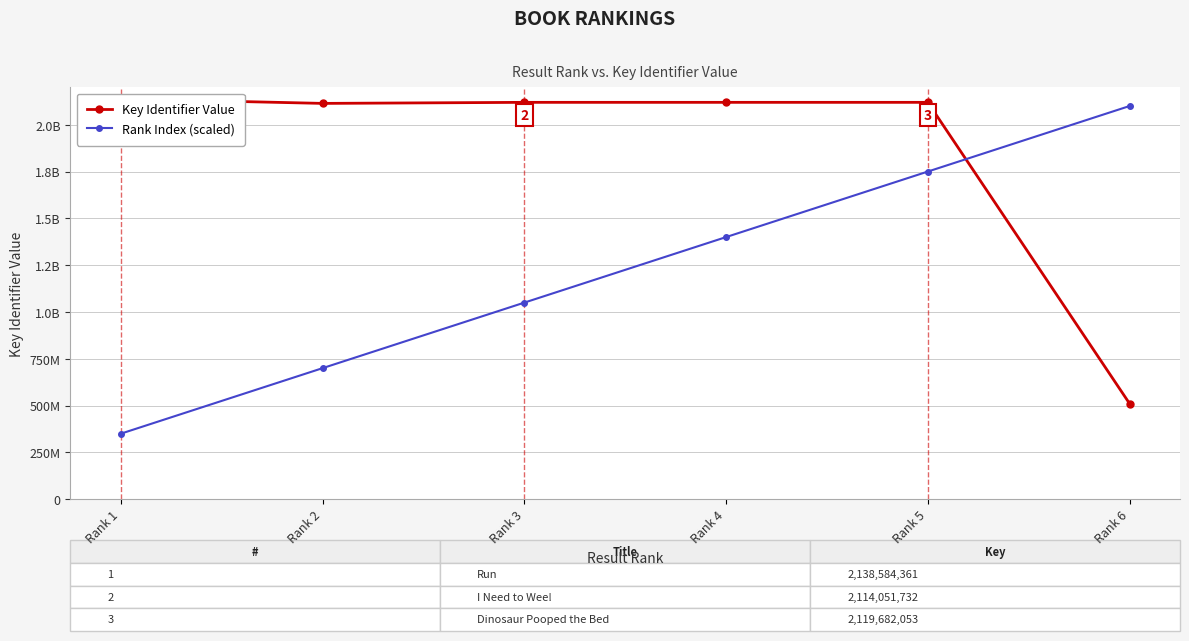

Reading left to right, transcribe all the data shown in this chart.

Key Identifier Value: 2138584361	2114051732	2119682053	2119681809	2119681544	510632917
Rank Index (scaled): 350000000	700000000	1050000000	1400000000	1750000000	2100000000